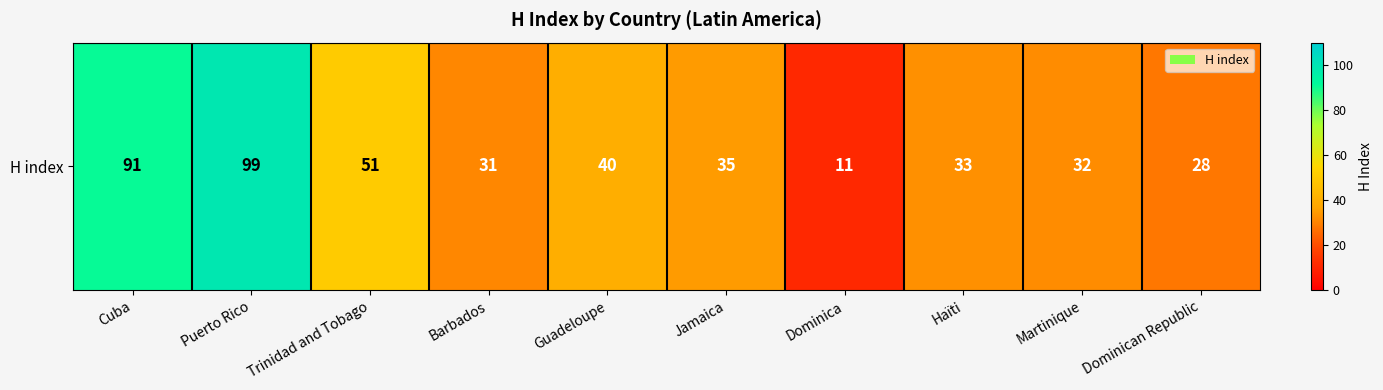

What is the change in value from Barbados to Dominican Republic?

-3